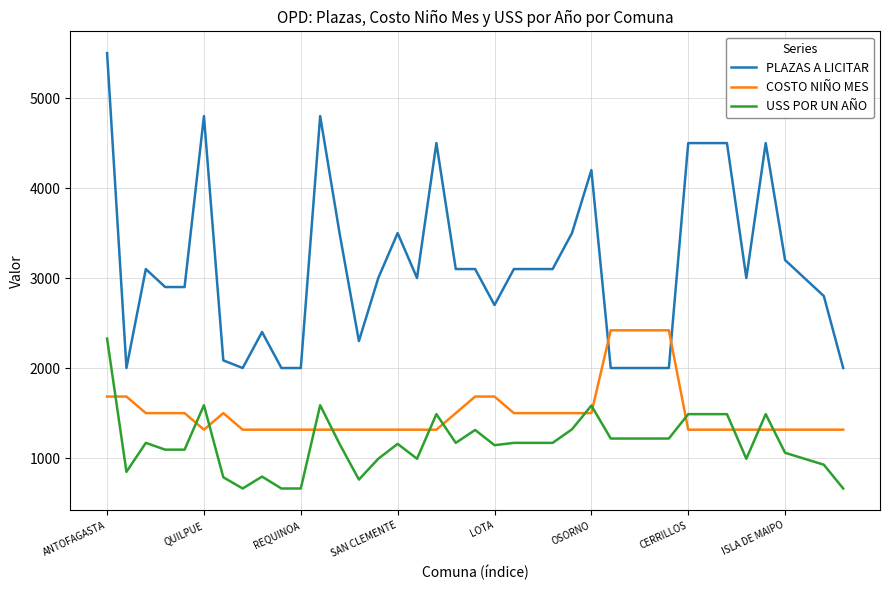

Which series has the largest total across all categories?

PLAZAS A LICITAR